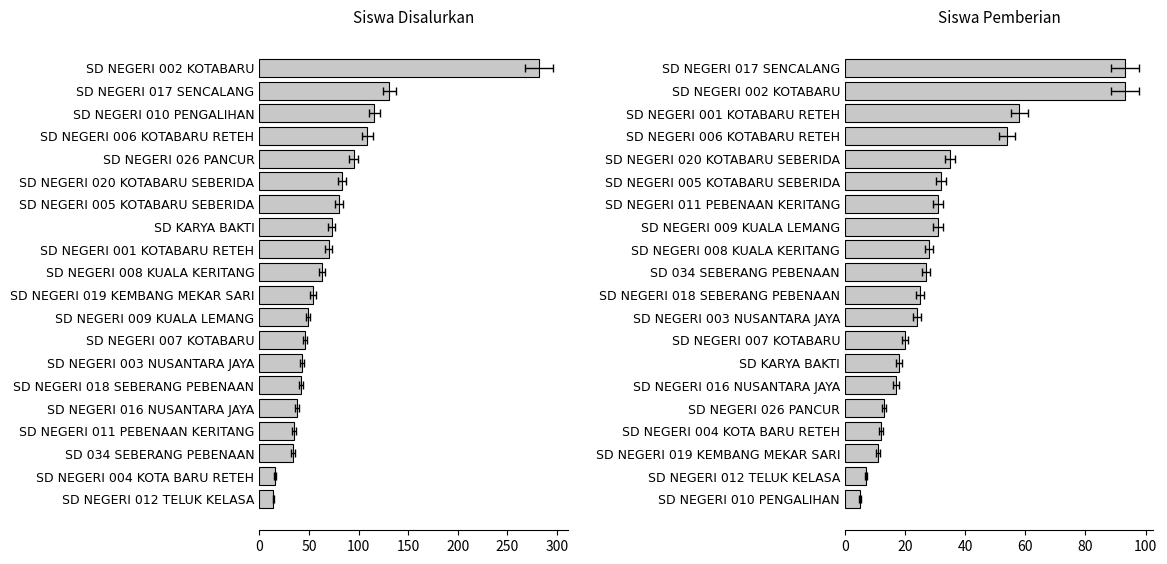

How many values in the Siswa Disalurkan series are below 63?

10